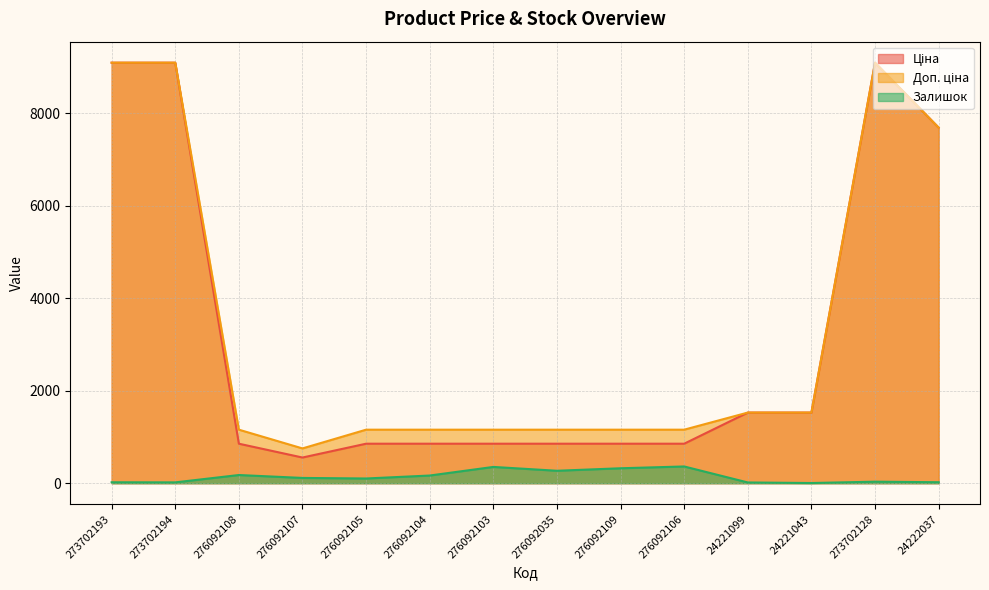

What is the sum of all Доп. ціна values?

46871.0